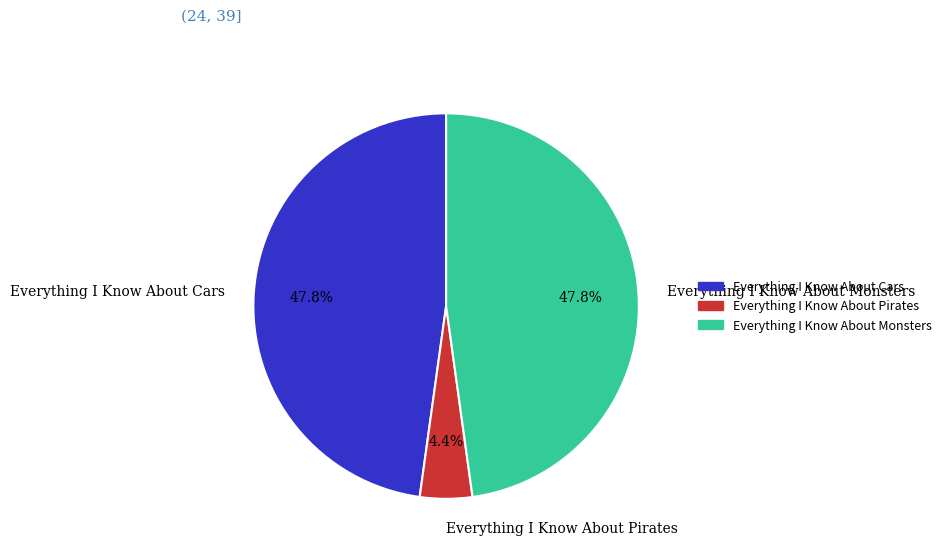

To the nearest percent, what is the combined percentage of Everything I Know About Cars and Everything I Know About Monsters?

96%